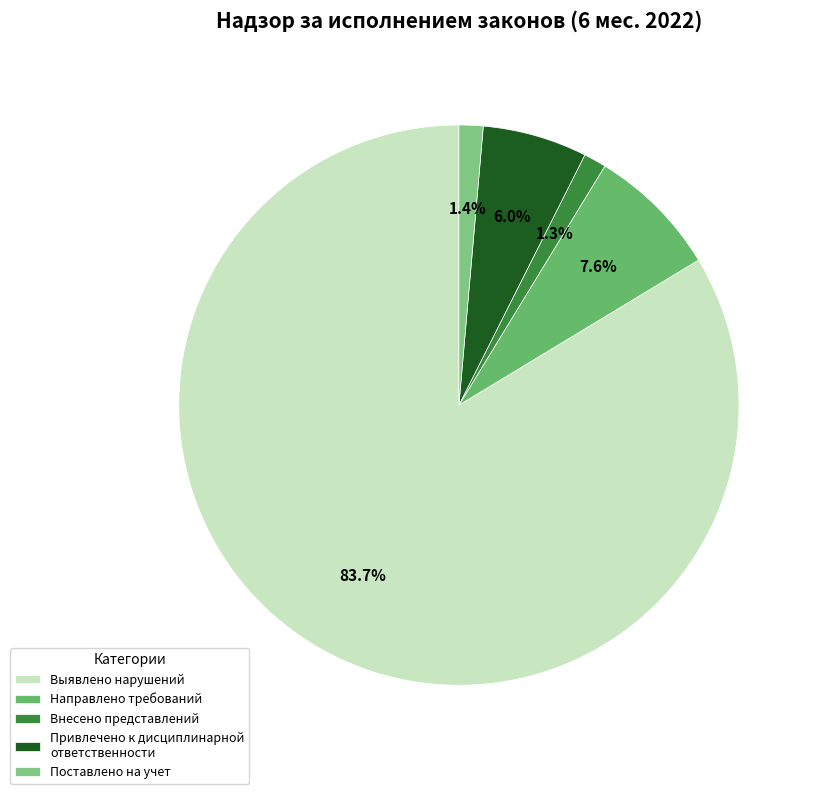

Which category has the smallest portion of the pie?

Внесено представлений и информаций